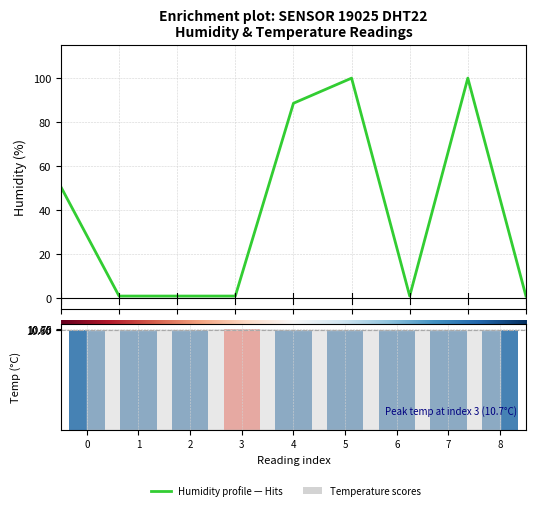

Which series has the largest total across all categories?

Humidity profile